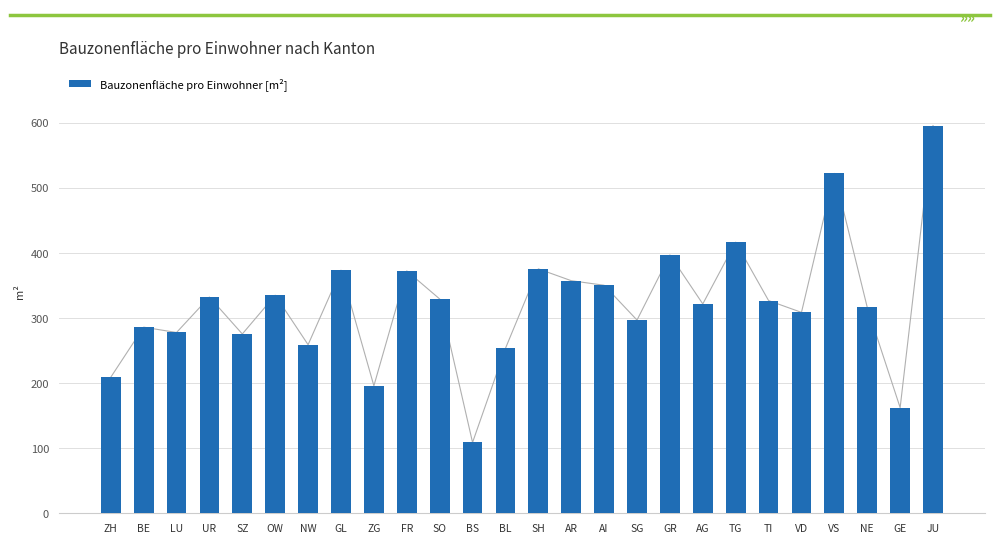

Reading left to right, what are all the values shown in this chart?

ZH=208.9	BE=285.8	LU=277.6	UR=332.1	SZ=275.4	OW=334.9	NW=258.9	GL=373.4	ZG=195.8	FR=372.2	SO=329.1	BS=108.8	BL=253.2	SH=375.4	AR=357.2	AI=350.2	SG=296.7	GR=396.7	AG=321.5	TG=416.4	TI=326.7	VD=308.5	VS=522.0	NE=316.2	GE=162.2	JU=595.5